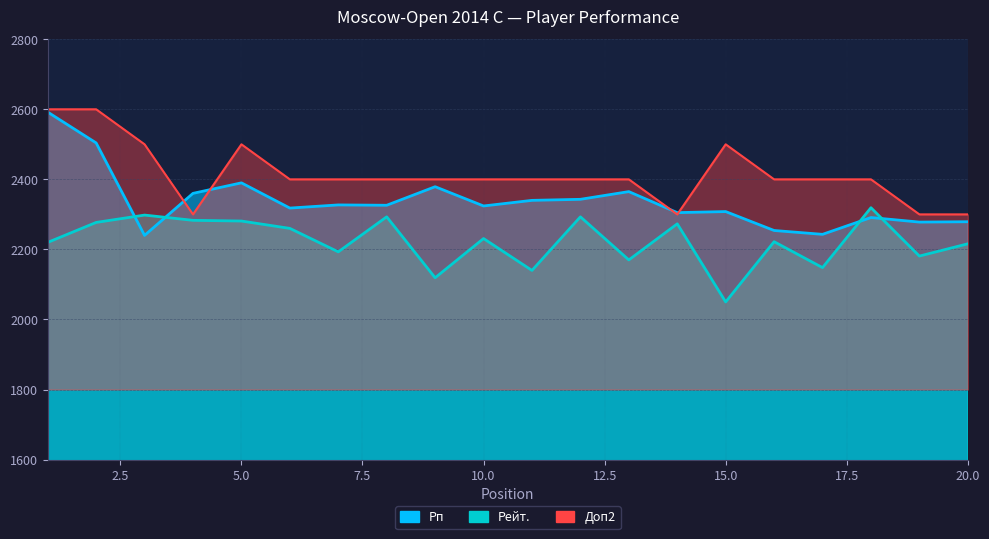

What are all the series names shown in the legend?

Рп, Рейт., Доп2